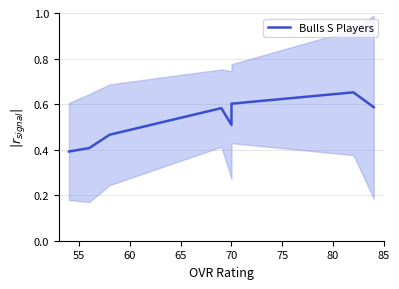

Reading left to right, extract all data points from this chart.

0.4	0.4	0.5	0.6	0.5	0.6	0.7	0.6